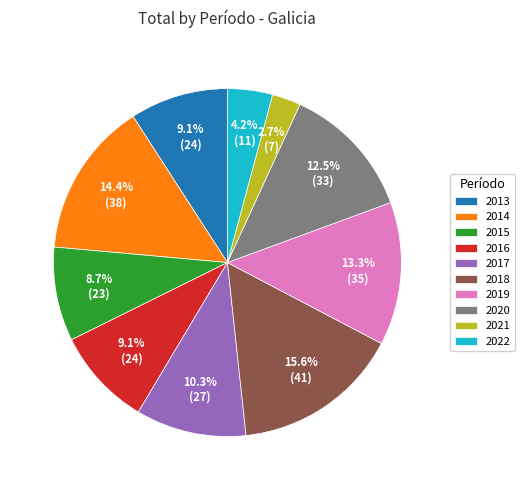

How many segments does this pie chart have?

10